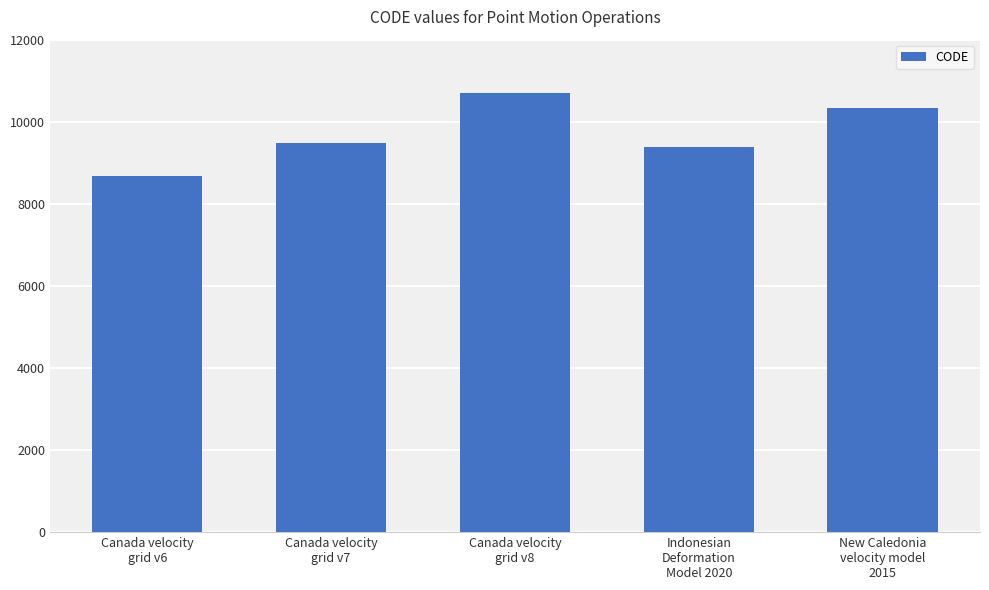

What is the value of the 4th bar from the left?

9375